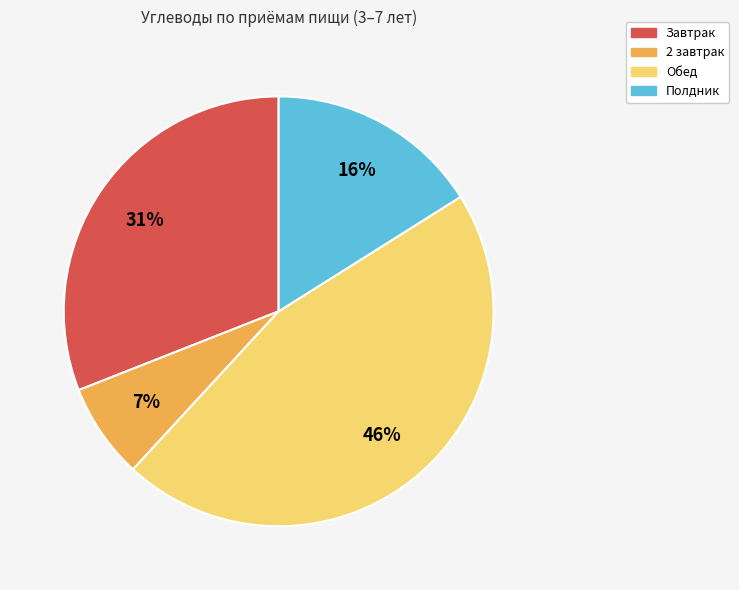

True or false: Завтрак accounts for 25% of the total.

False